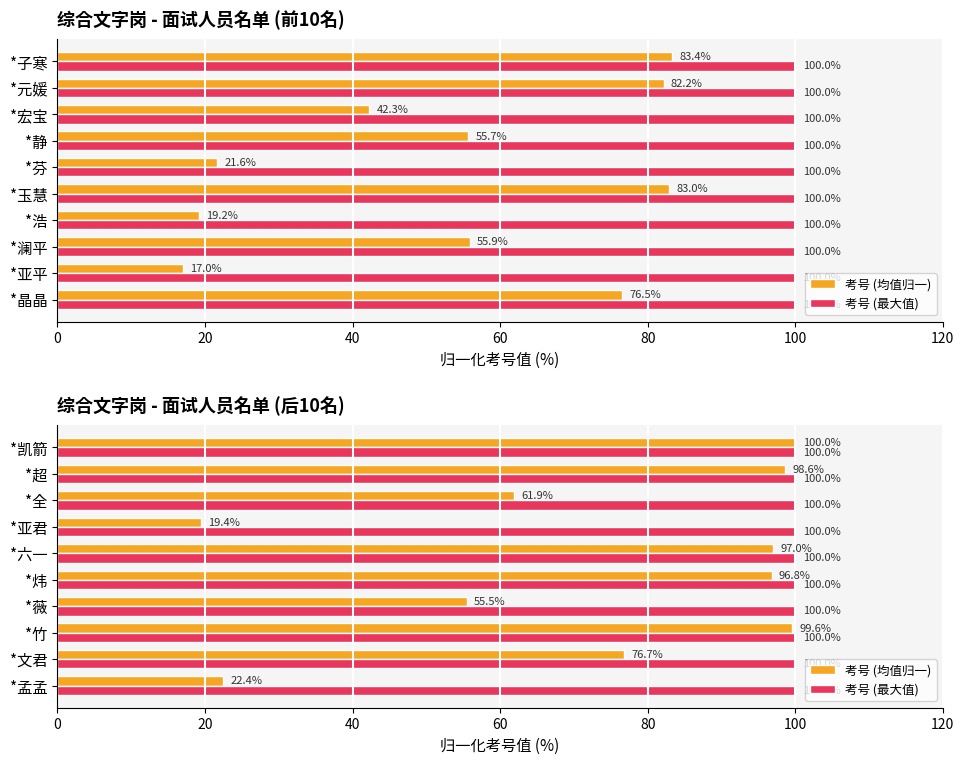

Which series has the largest range (max minus min)?

考号 (均值归一)